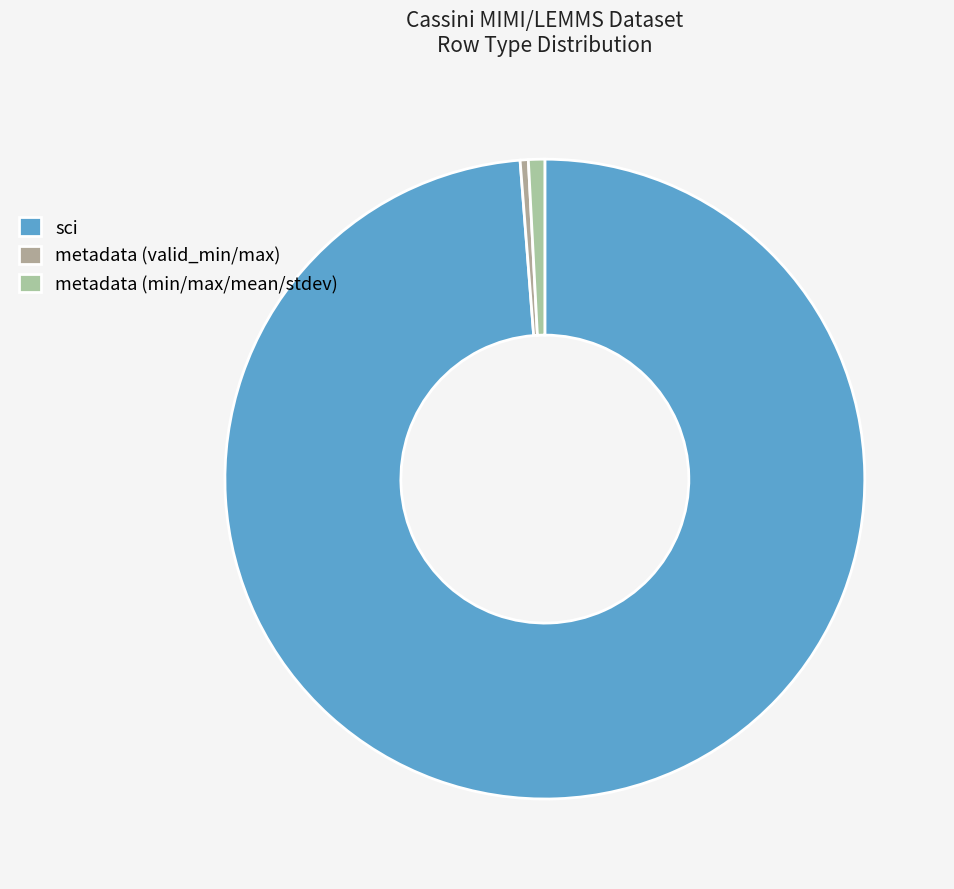

What is the largest slice in the pie chart?

sci